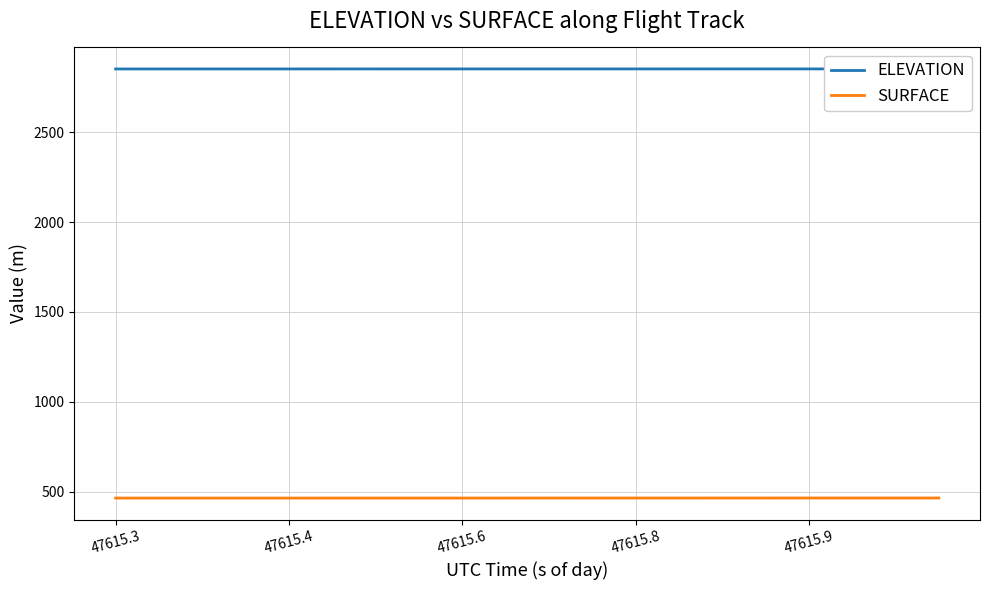

What is the average value of the ELEVATION series?

2851.8